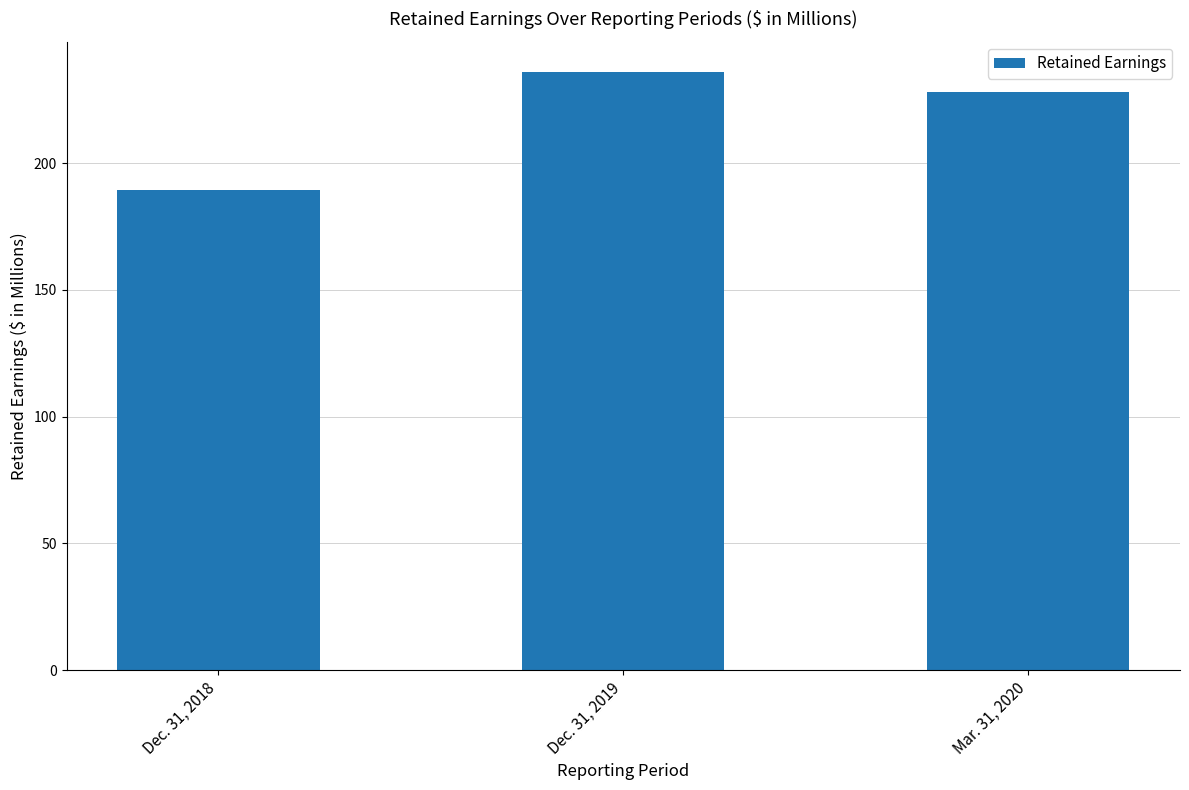

Count the number of categories in the chart.

3